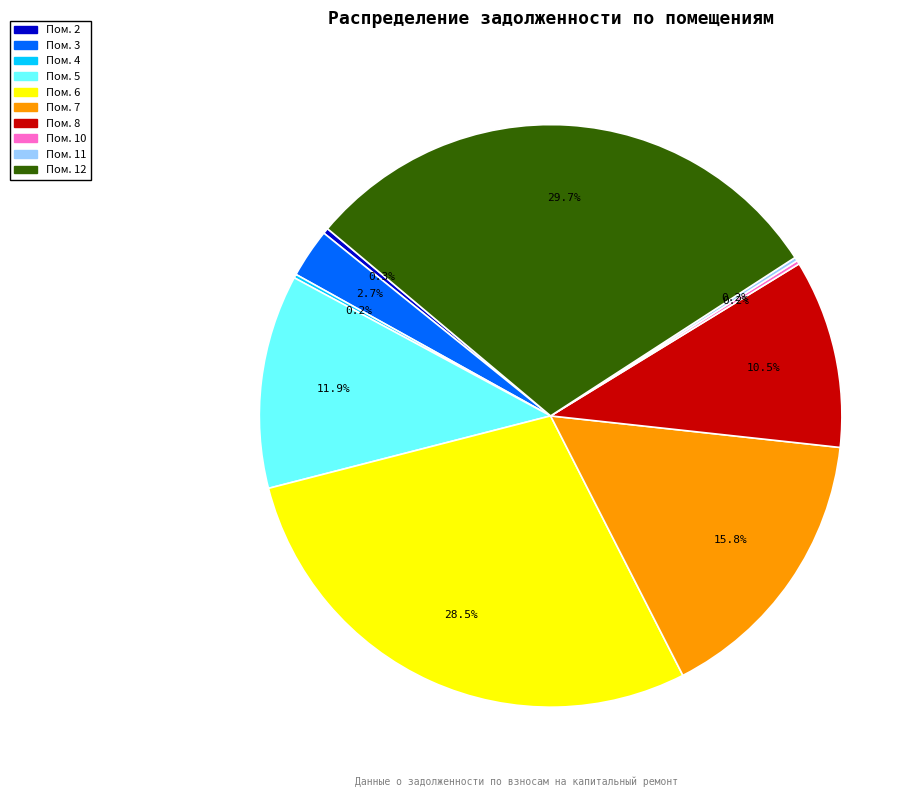

Does Пом. 12 represent more than half of the total?

No